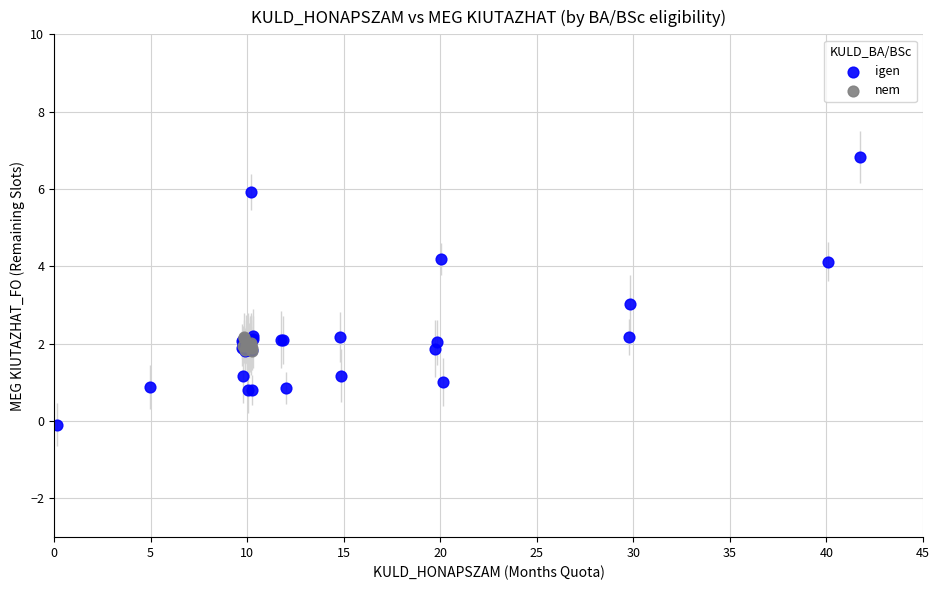

Which series reaches the maximum Y coordinate?

igen